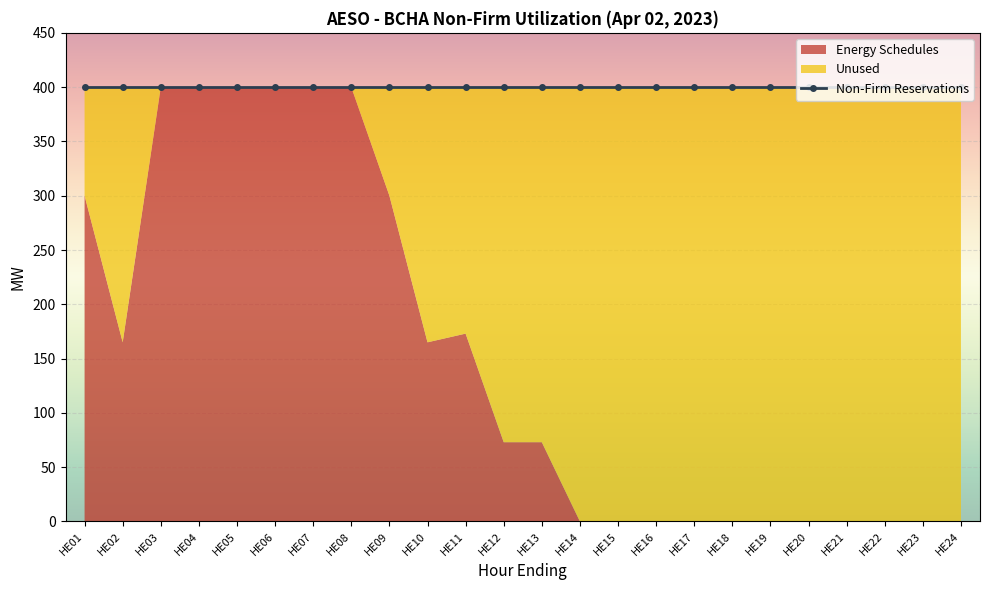

What is the difference between the Unused values at HE05 and HE17?

400